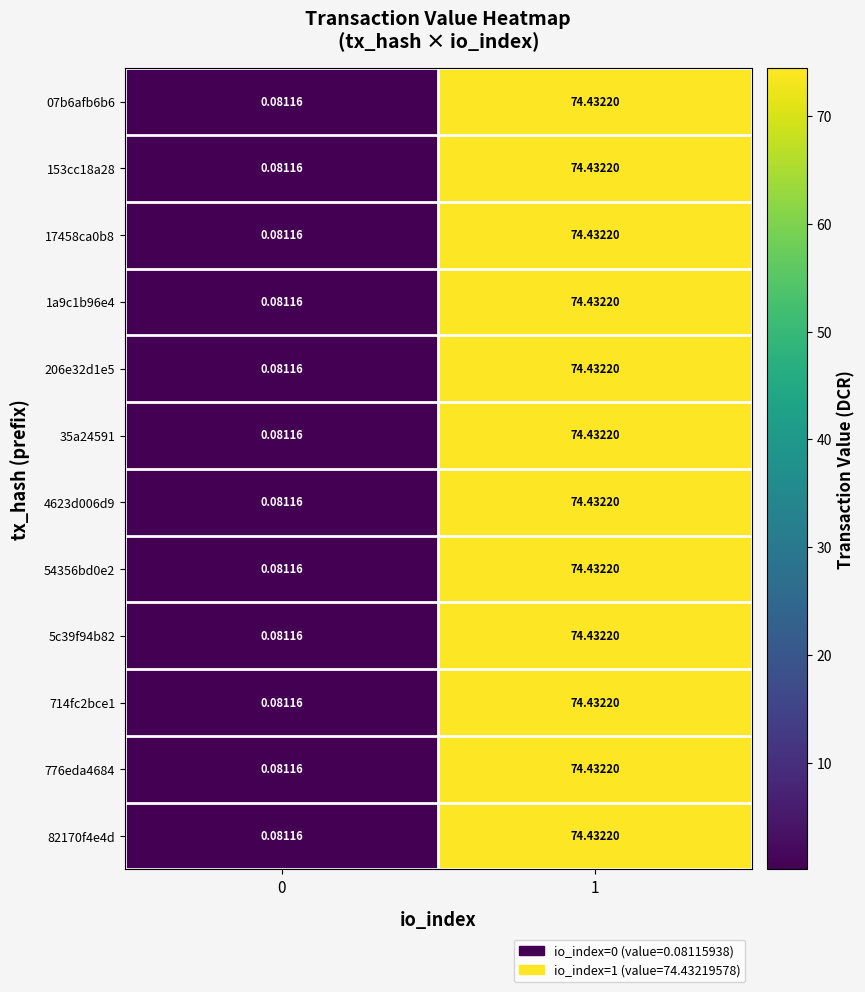

What is the total value across all series at 0?

1.0